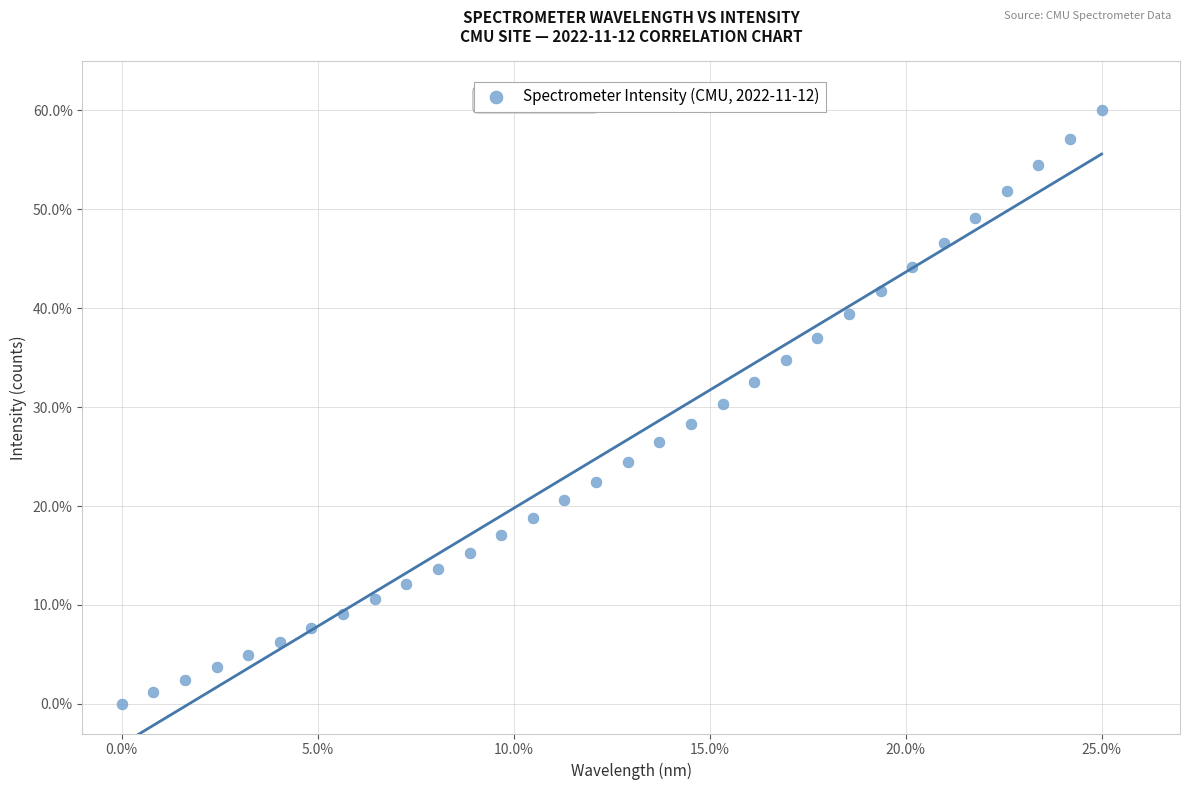

What is the range of Y values (max minus min)?

60.0